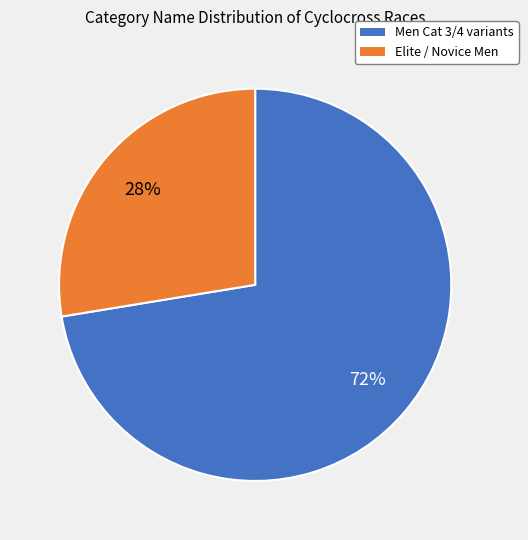

To the nearest percent, what is the average slice percentage?

50%